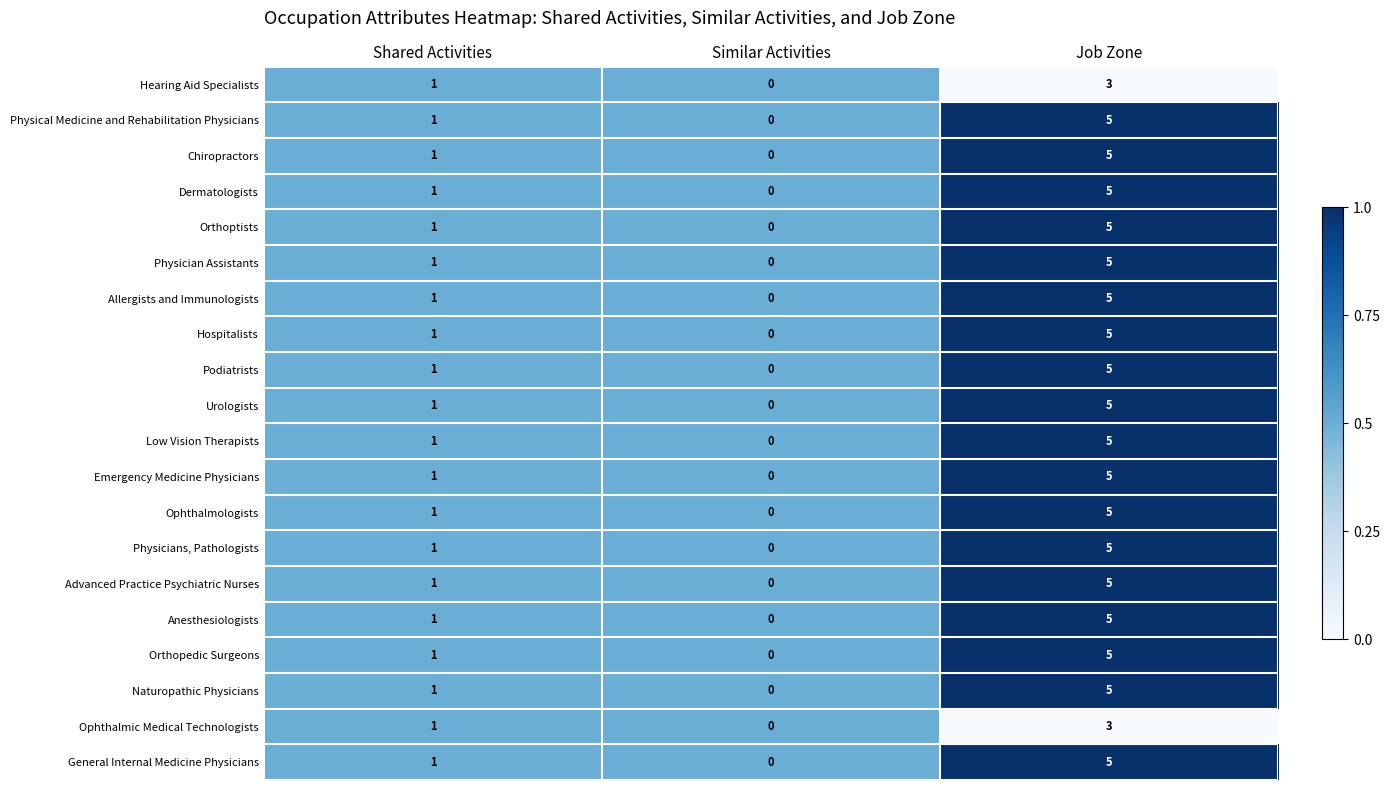

What is the total value across all series at Job Zone?

96